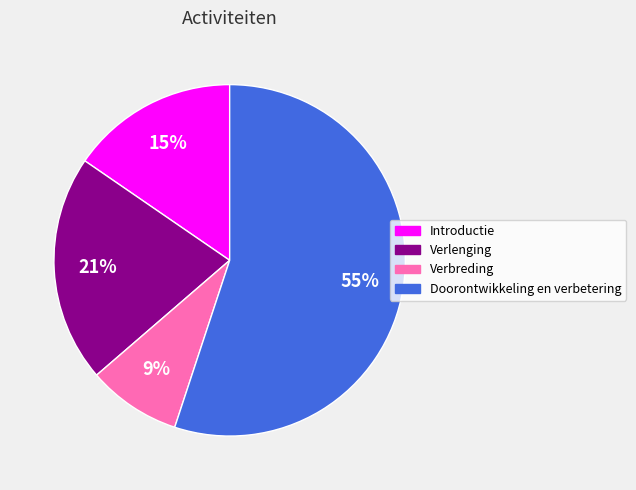

Does any single category account for the majority?

Yes